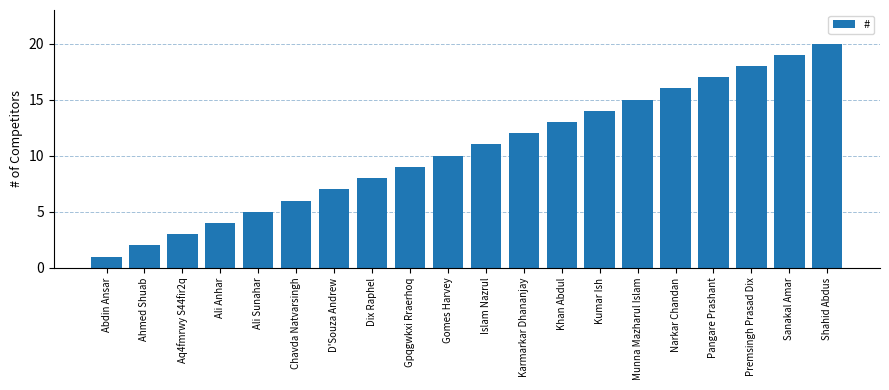

Rank the categories by value from highest to lowest.

Shahid Abdus, Sanakal Amar, Premsingh Prasad Dix, Pangare Prashant, Narkar Chandan, Munna Mazharul Islam, Kumar Ish, Khan Abdul, Karmarkar Dhananjay, Islam Nazrul, Gomes Harvey, Gpqgwkxi Rraerhoq, Dix Raphel, D'Souza Andrew, Chavda Natvarsingh, Ali Sunahar, Ali Anhar, Aq4fmrwy S44fir2q, Ahmed Shuab, Abdin Ansar